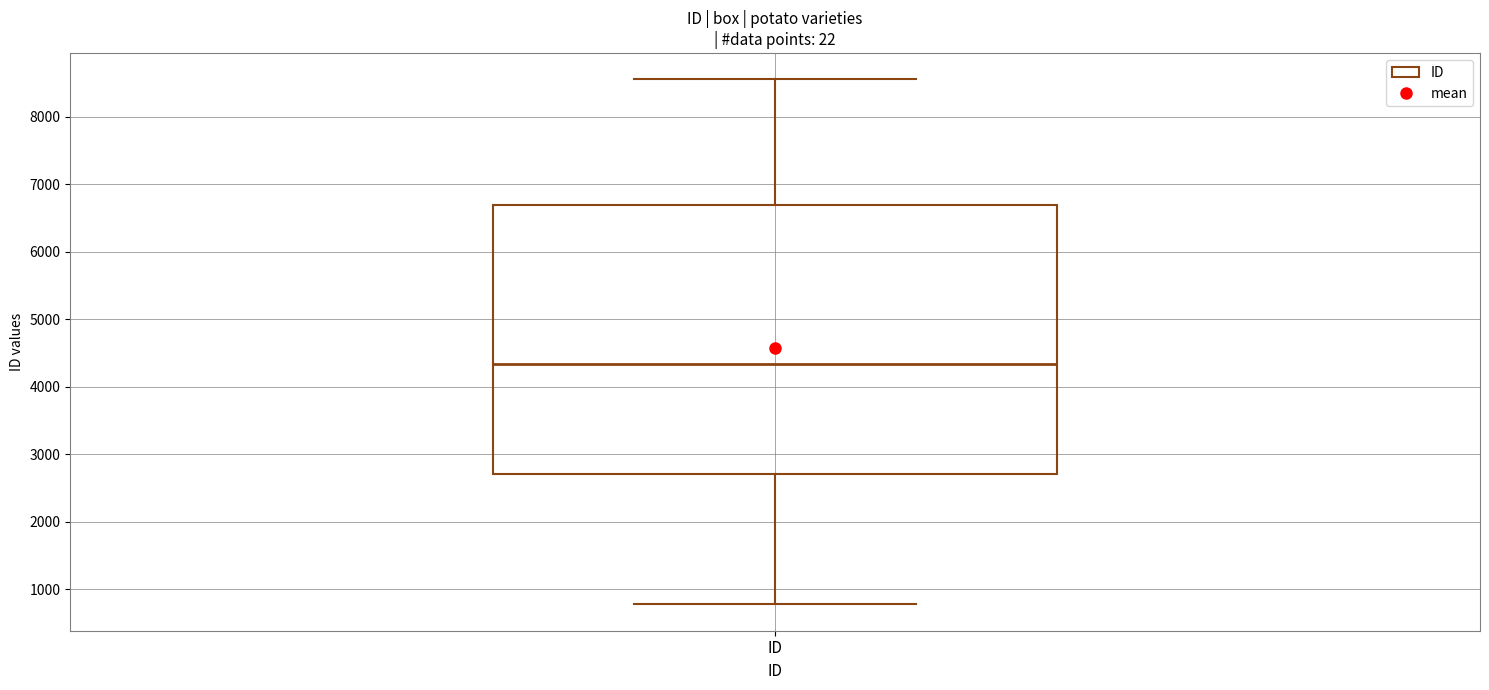

Read this box plot against the y-axis: the position of the median line, the range covered by the box, and the ends of both whiskers. The values are not printed on the chart, so give them approximately, as read against the axis.

median 4300, box 2700 to 6700, whiskers 800 to 8600